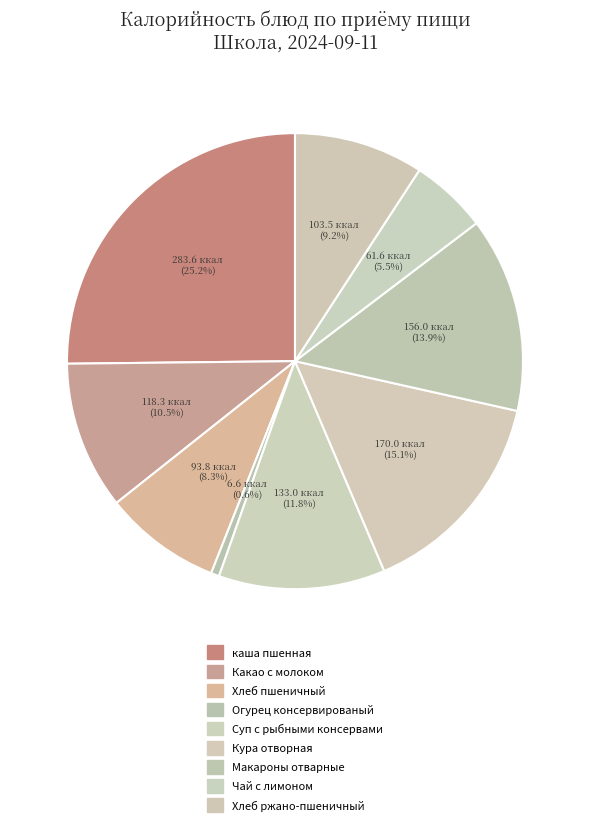

Count the number of slices in the pie.

9